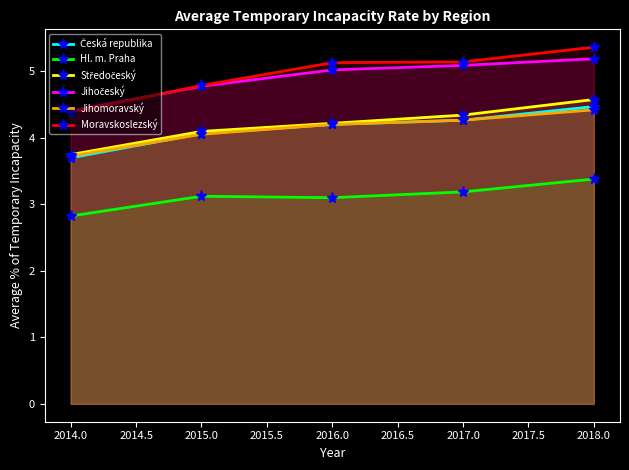

How many data points in Moravskoslezský are above 5?

3